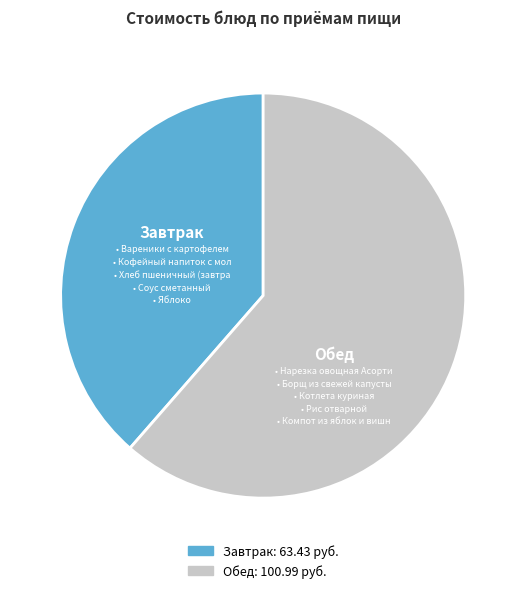

Is there any slice that represents more than half of the pie?

Yes